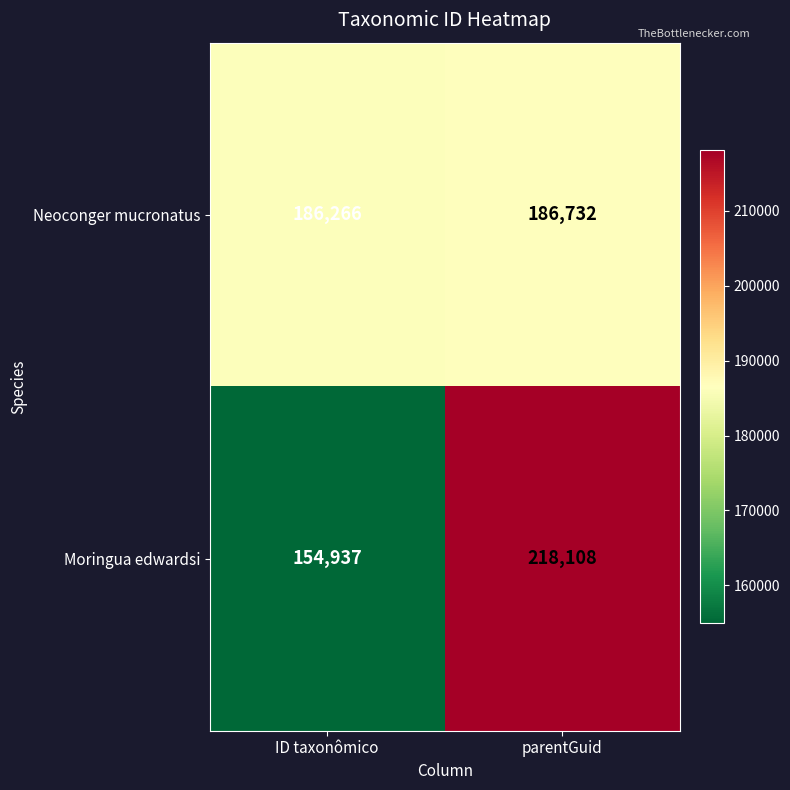

At which category is the sum across all series the highest?

parentGuid